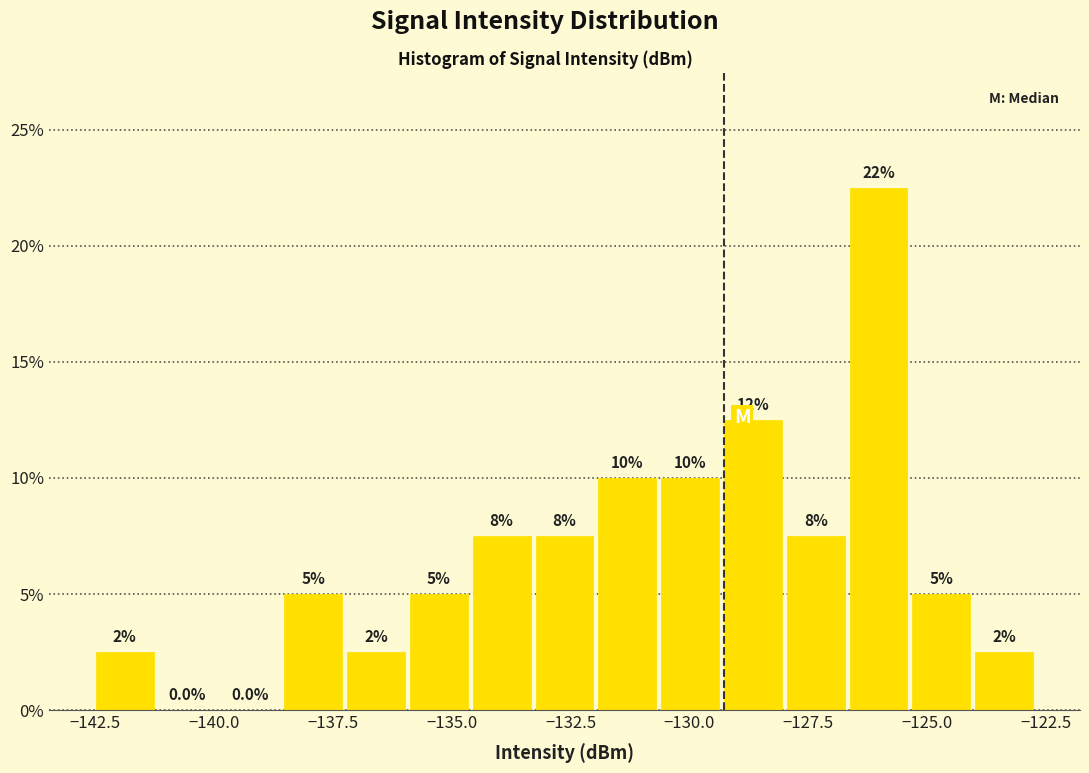

Read against the x-axis, roughly where is the centre of the tallest bar?

-126.0